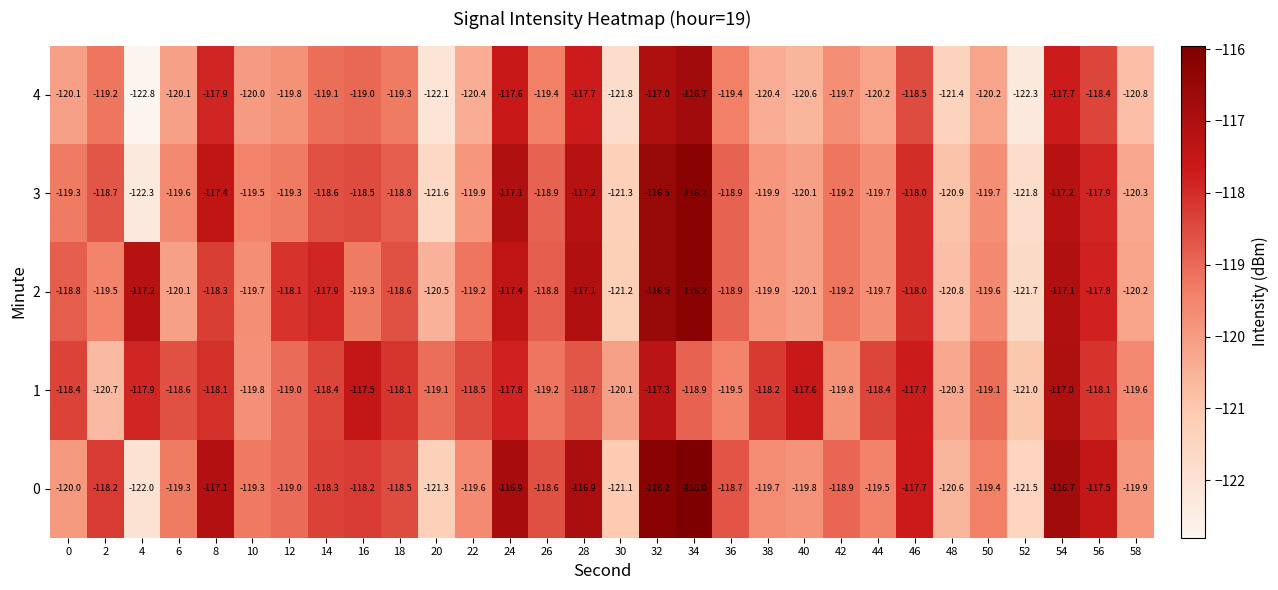

What is the sum of the 3 values at 30 and 58?

-241.6